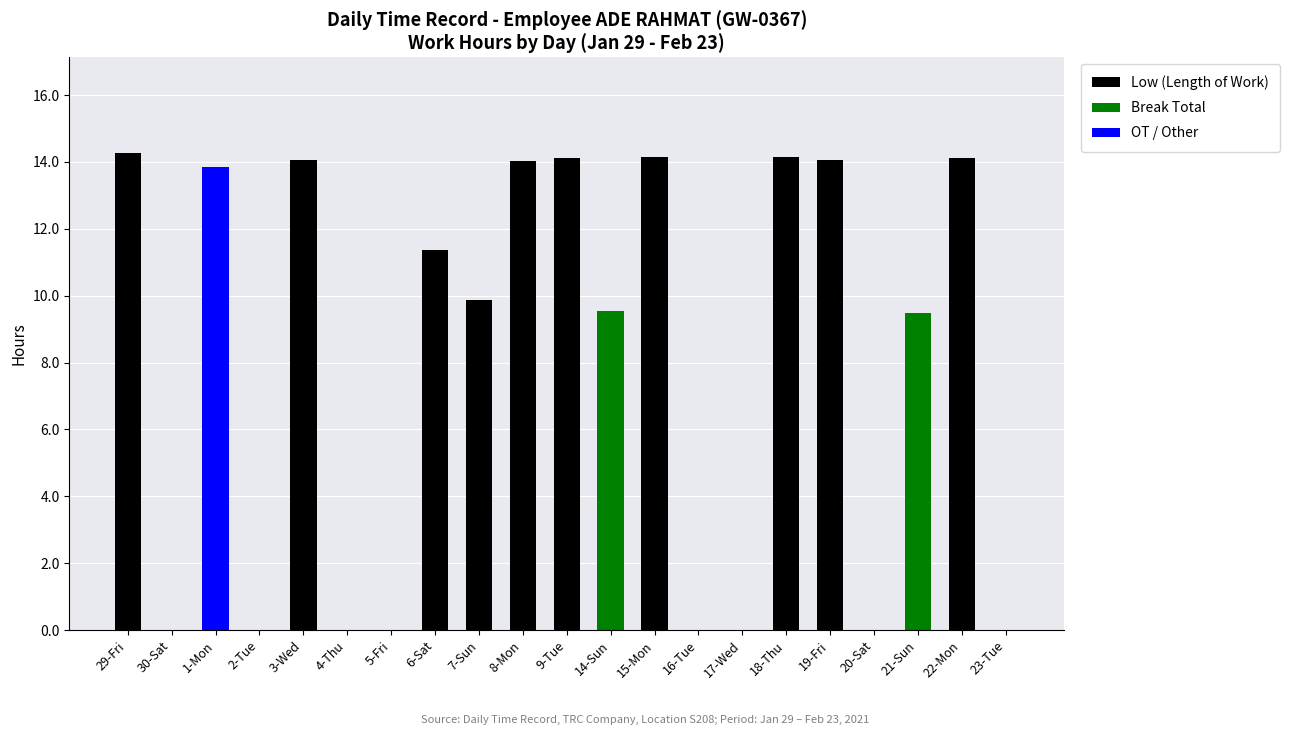

Is it true that Low (Length of Work) equals 5.4 at 8-Mon?

False